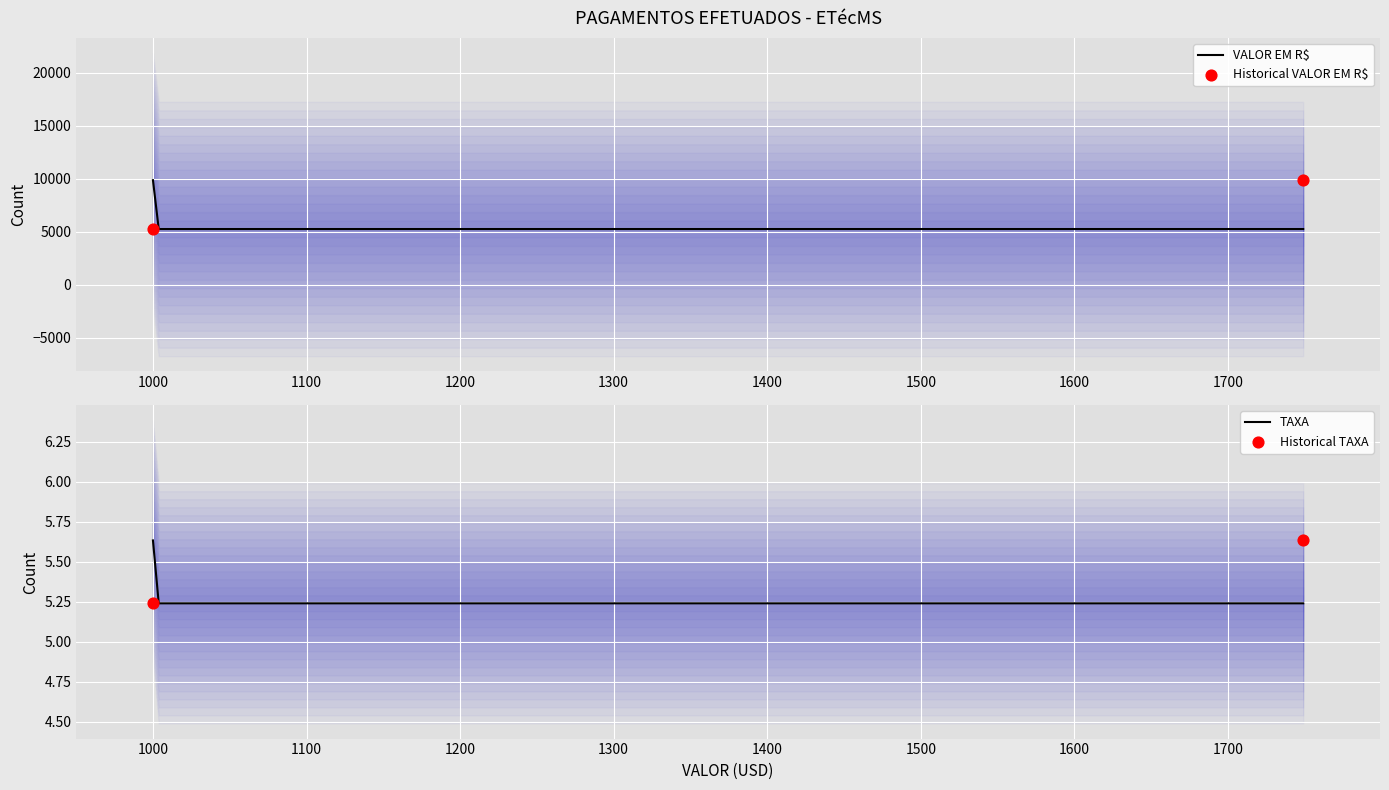

Which series contains the lowest Y value?

TAXA